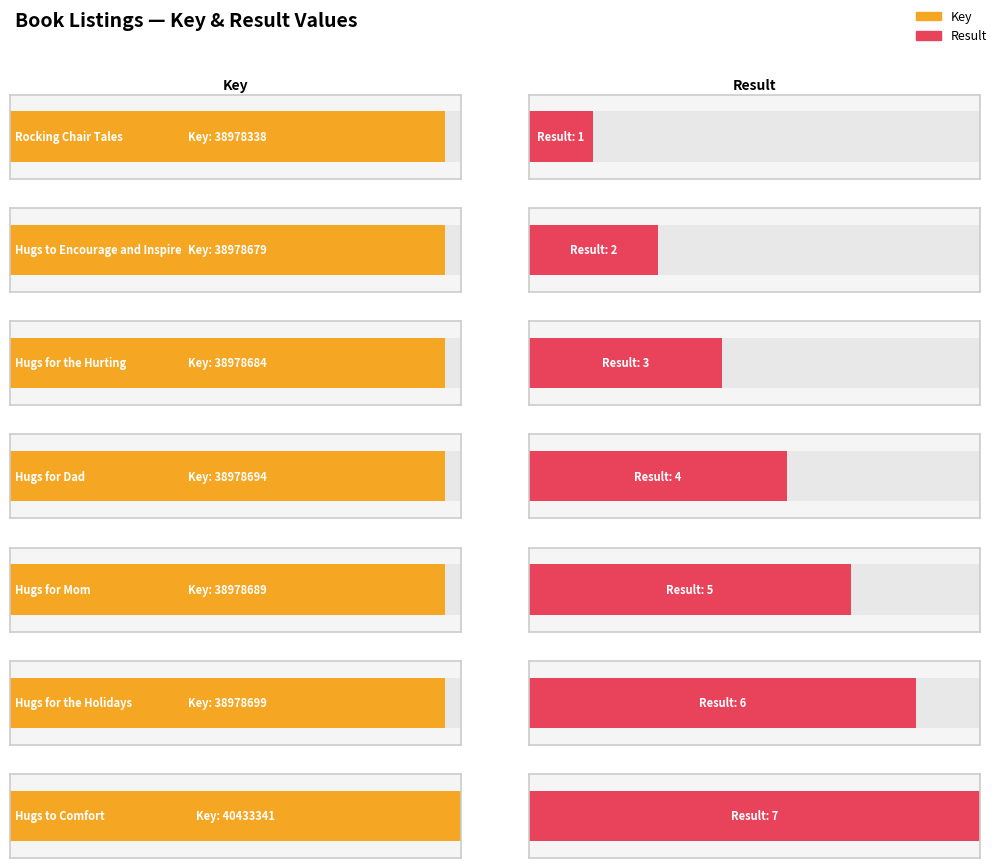

What is the label of the 7th bar from the right?

Rocking Chair Tales